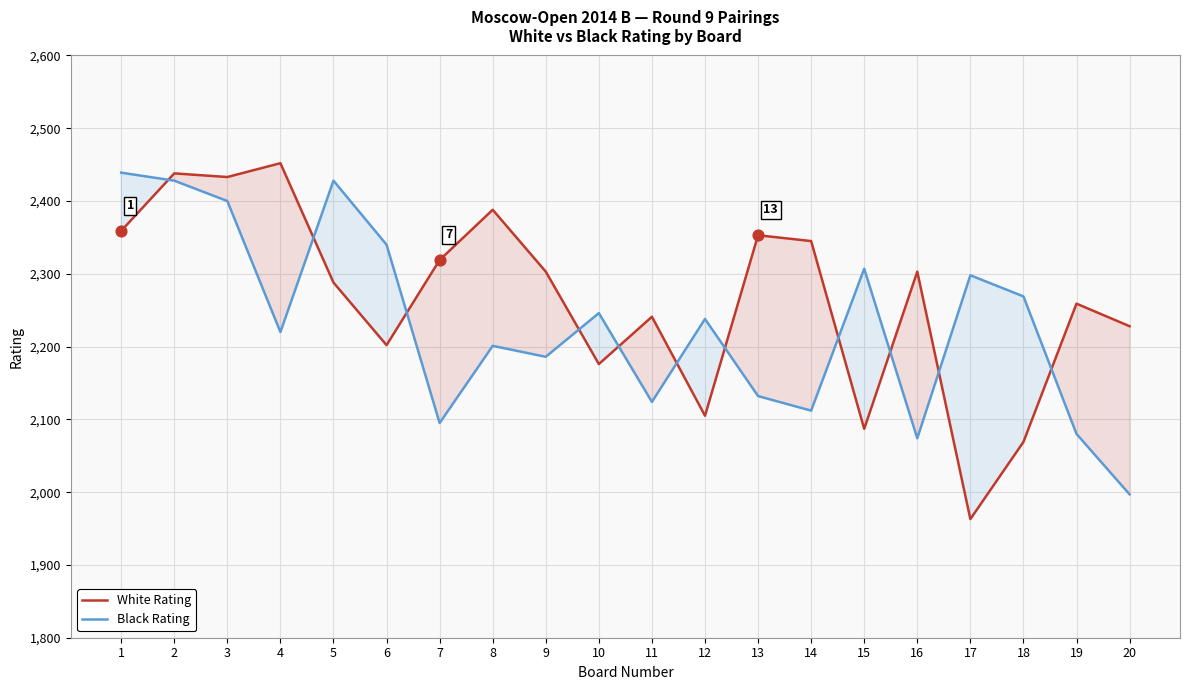

Which series has the widest spread of Y values?

White Rating